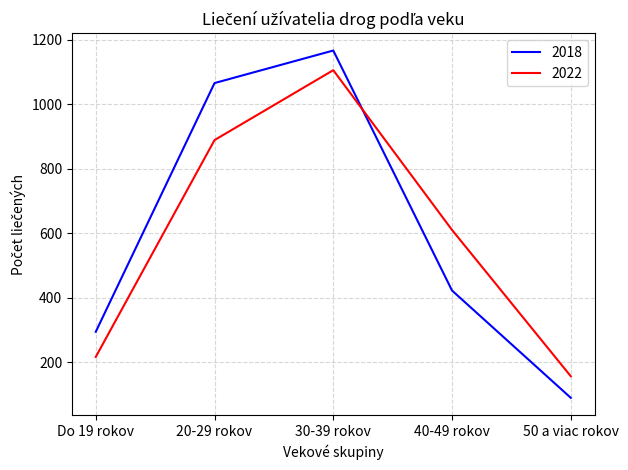

Is it true that 2022 equals 610 at 40-49 rokov?

True